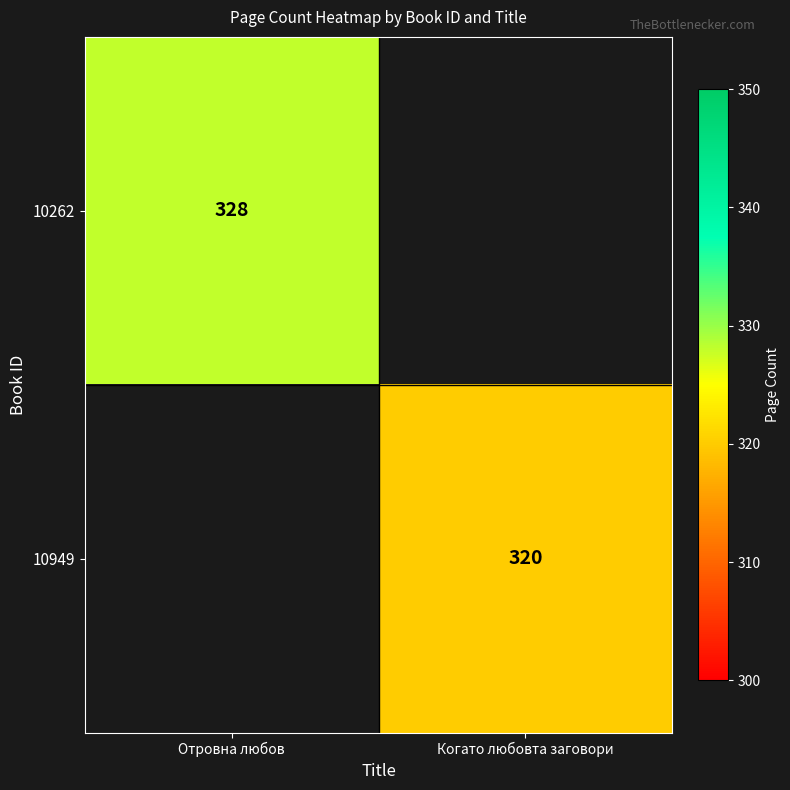

Count the number of data series in this chart.

2